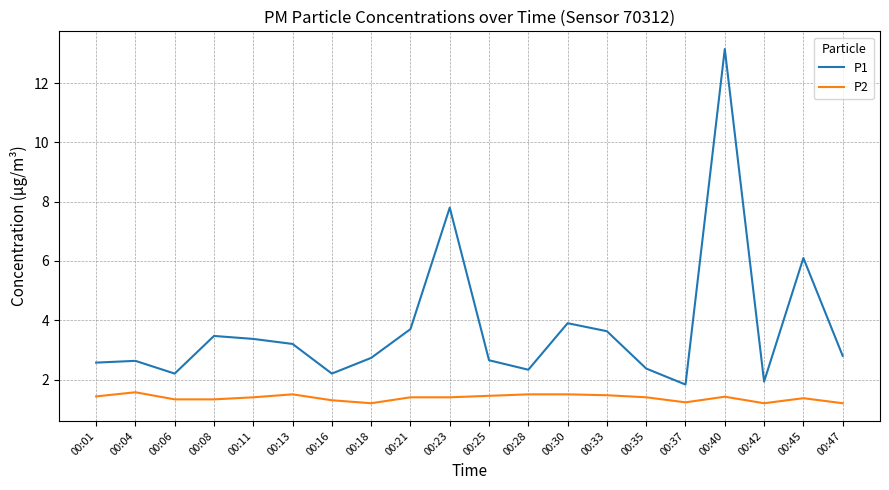

What is the total value across all series at 00:45?

7.5